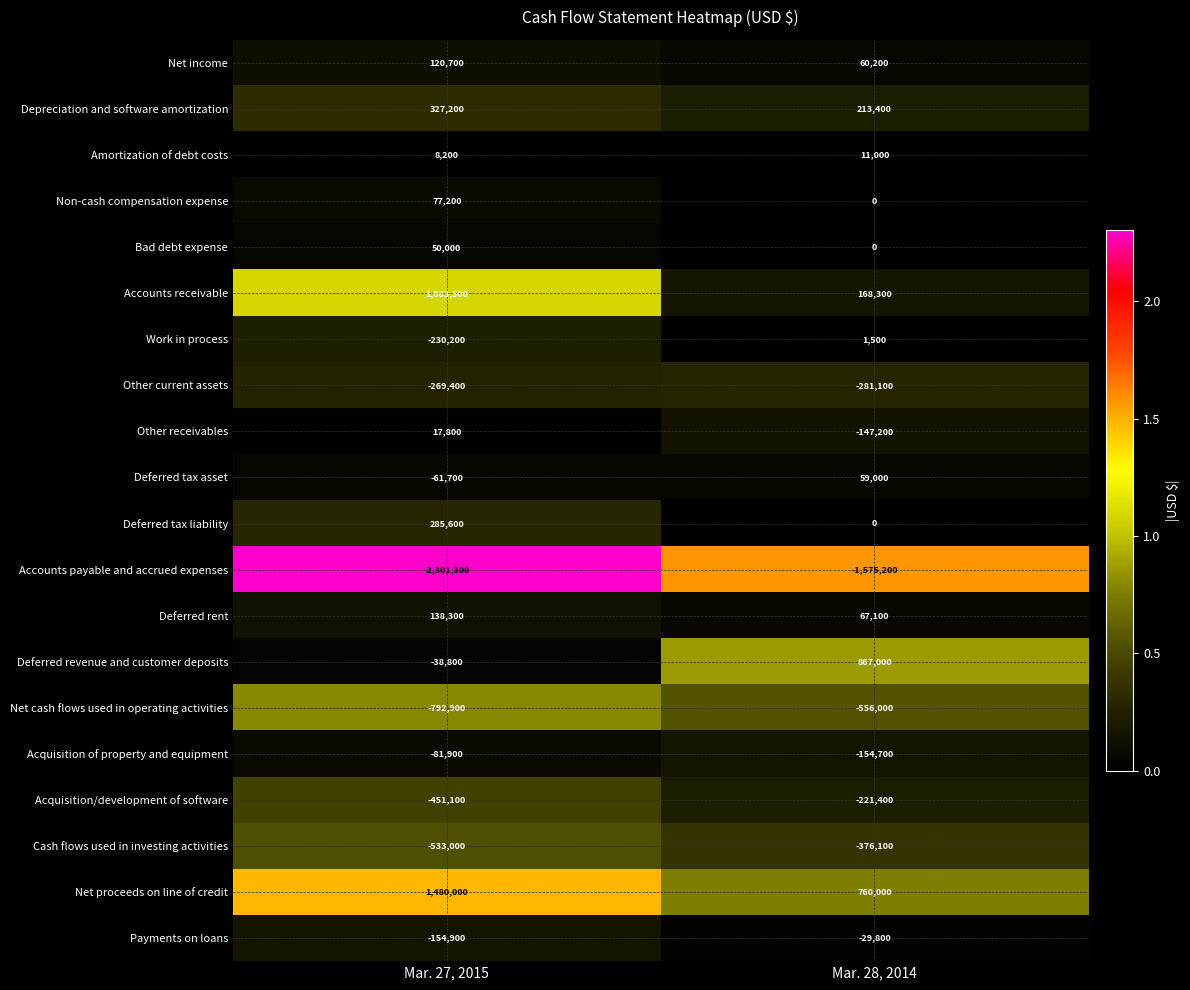

Which category has the highest value across all series?

Mar. 27, 2015